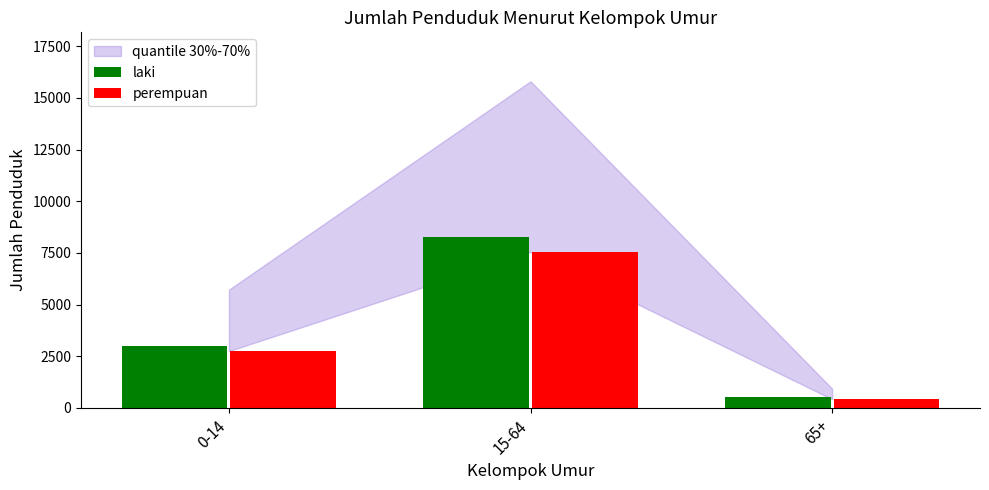

At how many categories does at least one series exceed 5802?

1